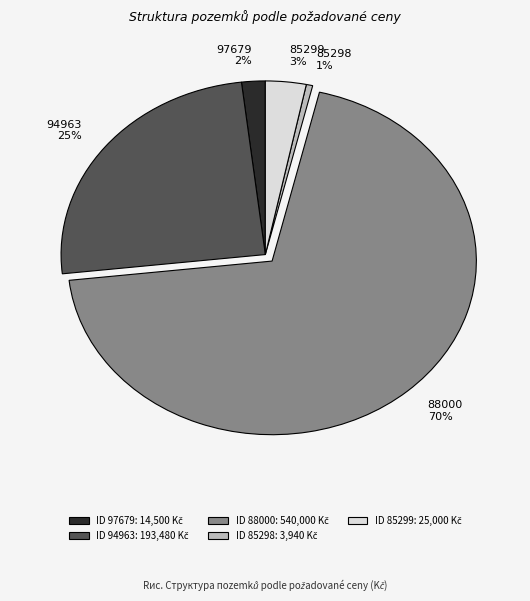

Which category has the smallest portion of the pie?

85298